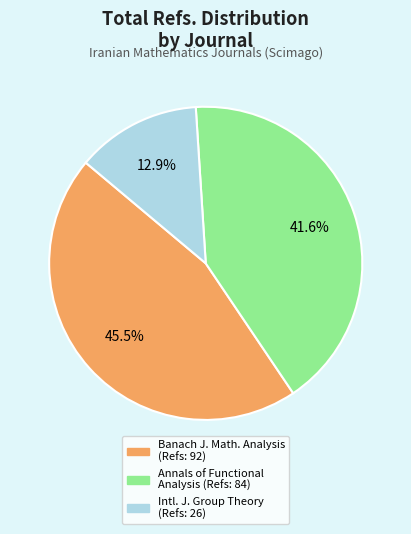

Is there any slice that represents more than half of the pie?

No